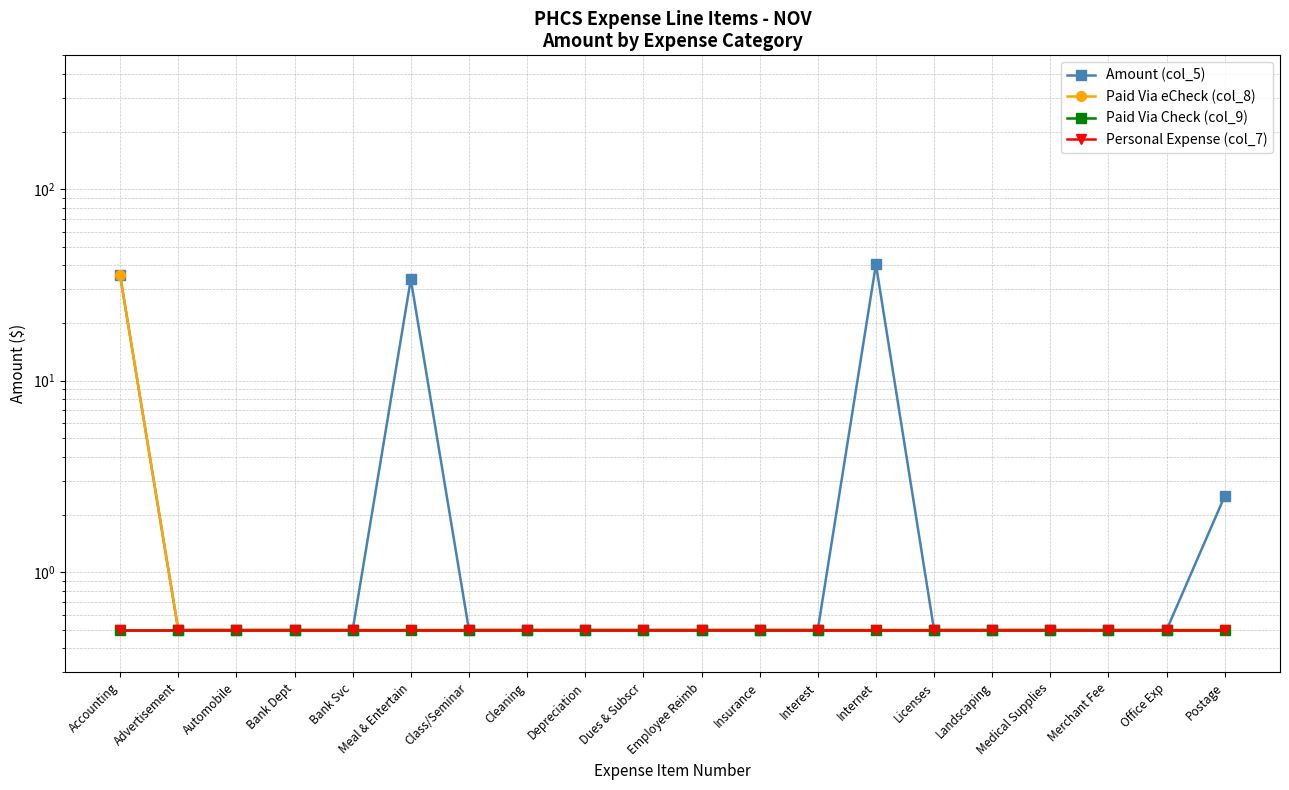

List the series in order of their peak value, highest first.

Amount (col_5), Paid Via eCheck (col_8), Paid Via Check (col_9), Personal Expense (col_7)